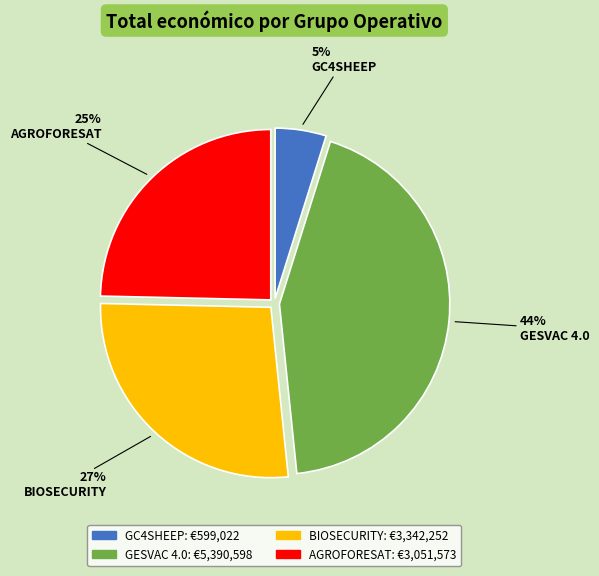

Rank the categories by value from lowest to highest.

GC4SHEEP, AGROFORESAT, BIOSECURITY, GESVAC 4.0